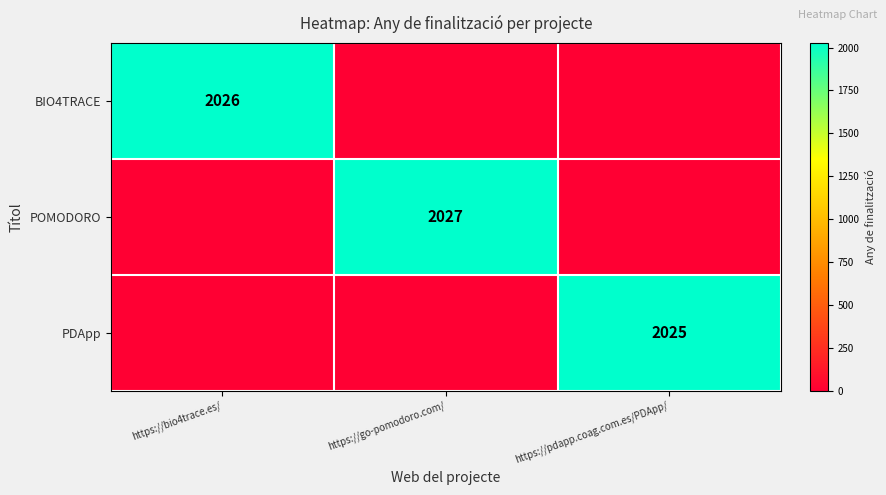

True or false: POMODORO has a value of 2027 at https://go-pomodoro.com/.

True